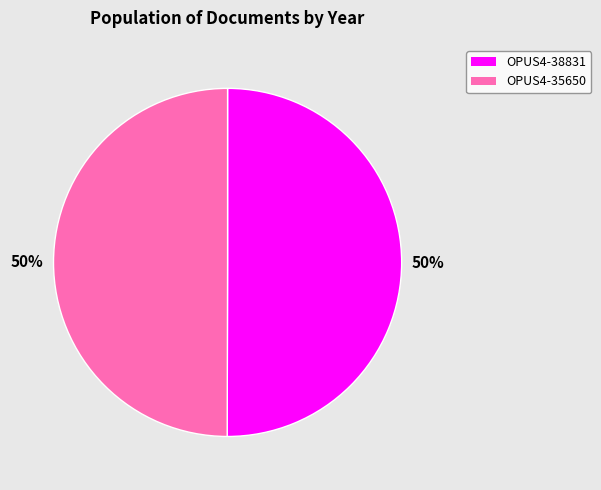

To the nearest percent, what percentage of the pie is OPUS4-38831?

50%